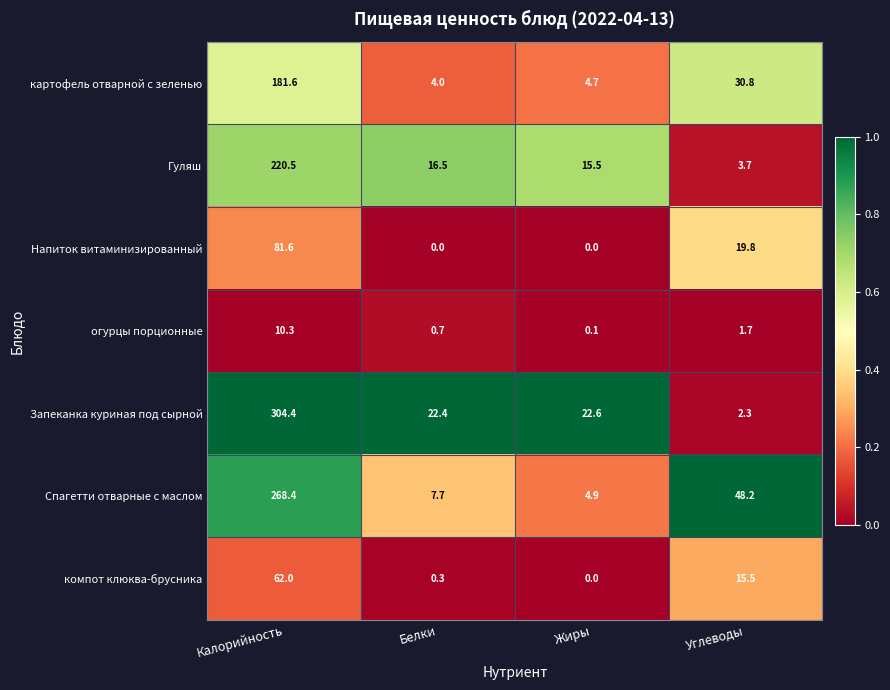

At how many categories does at least one series exceed 0?

4